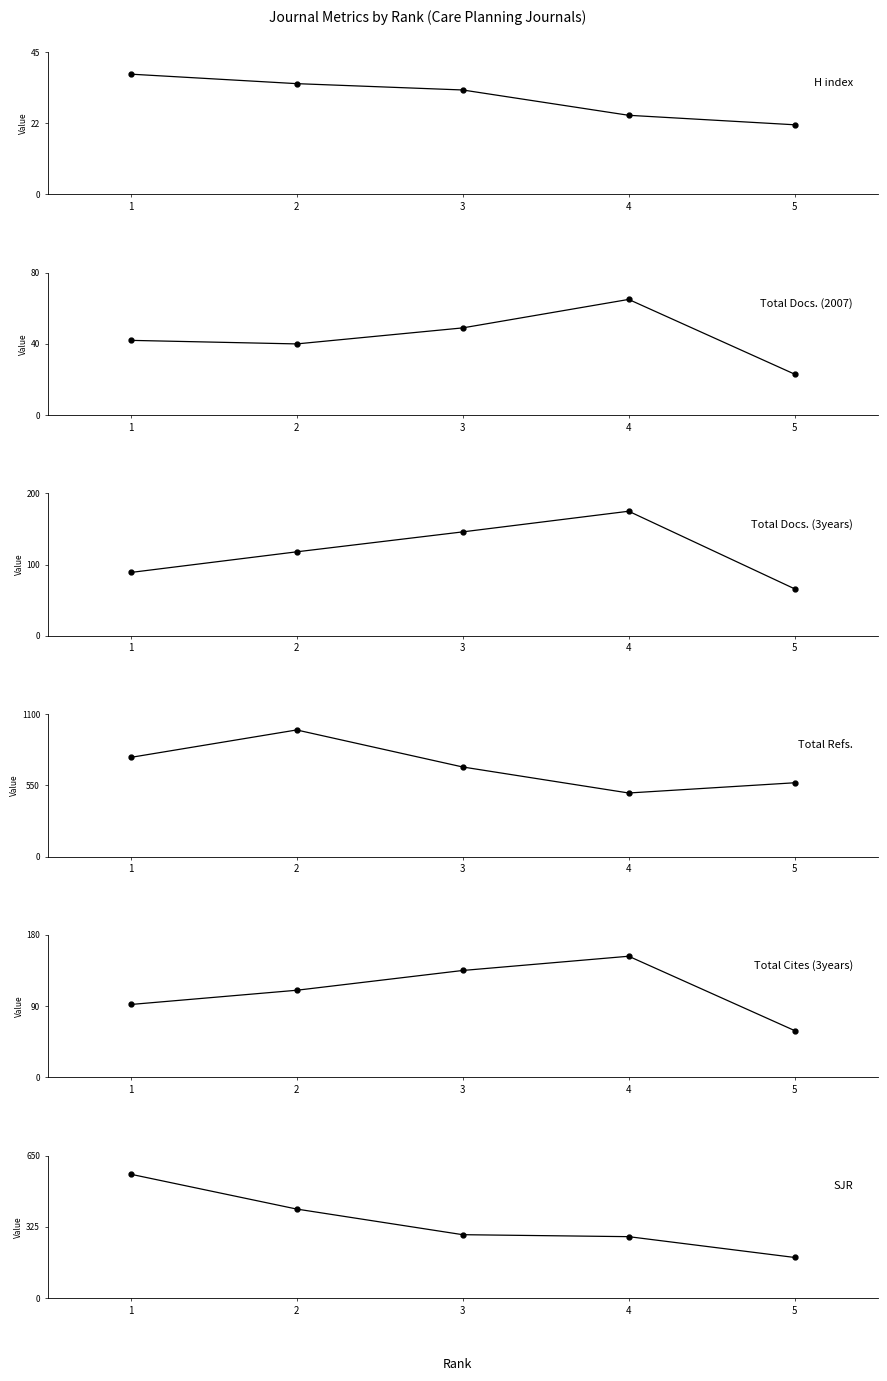

The value of H index at 1 is 38. True or false?

True